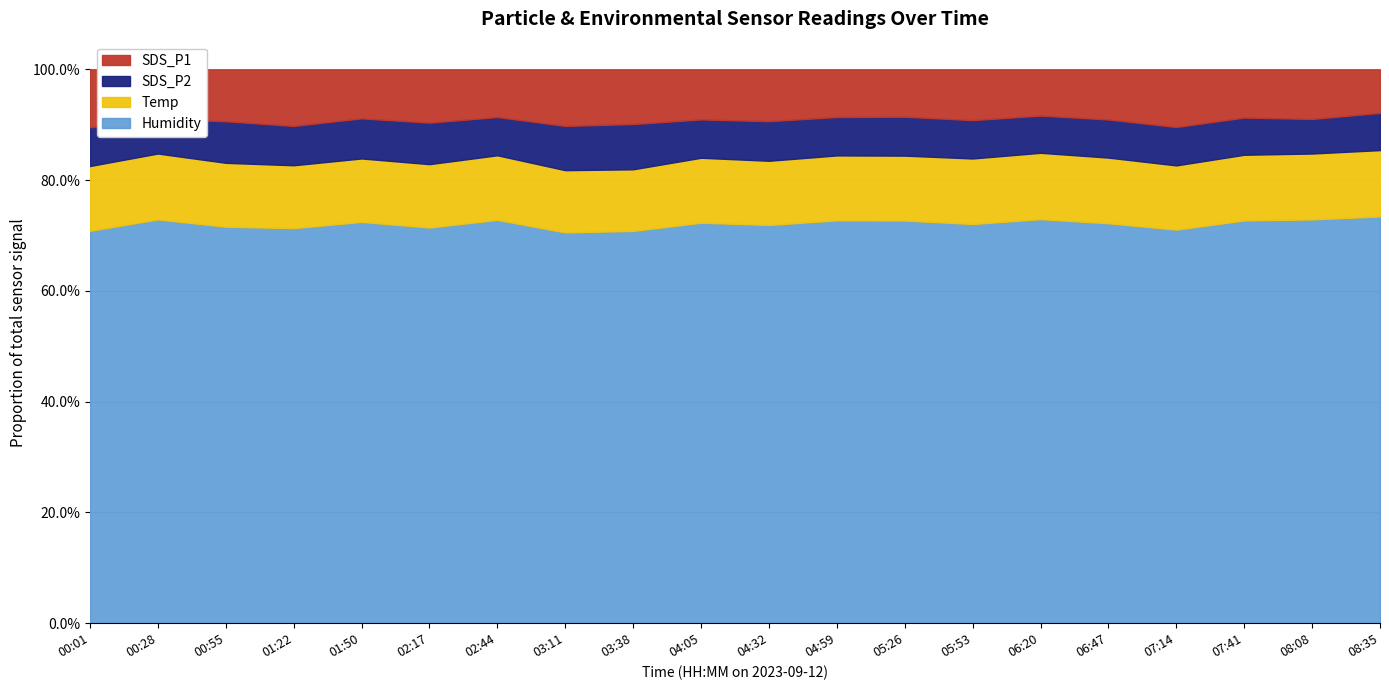

Between 00:01 and 01:50, which series saw the biggest shift?

SDS_P1